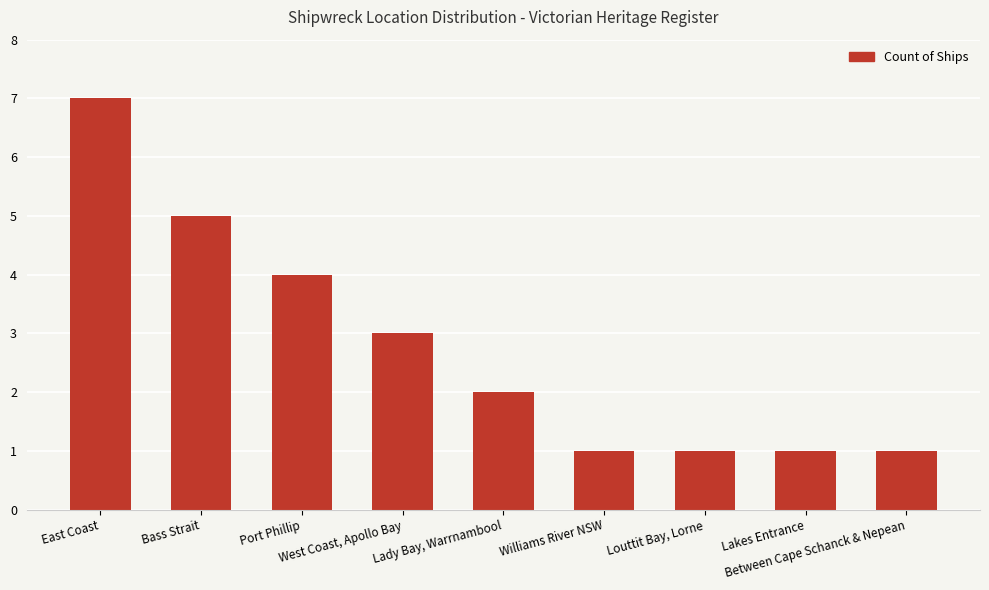

What is the difference between the maximum and minimum values?

6